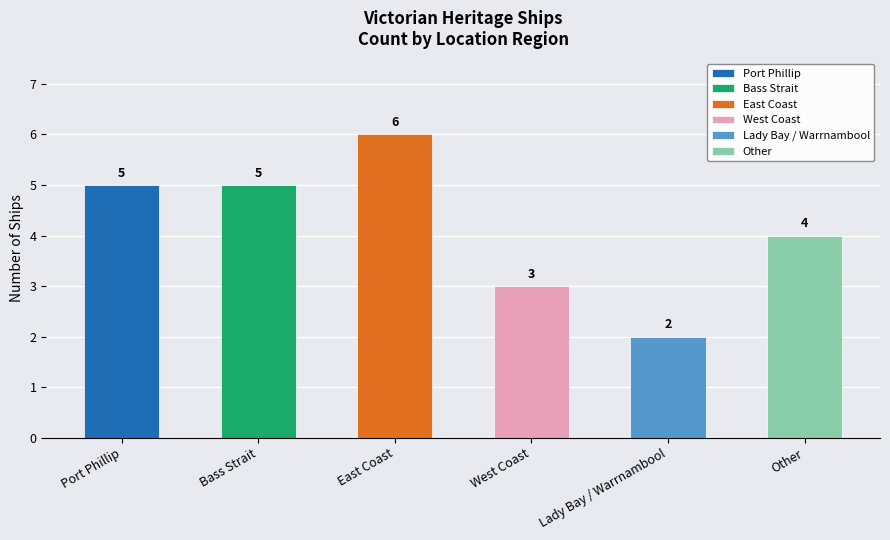

Does the chart contain any negative values?

No